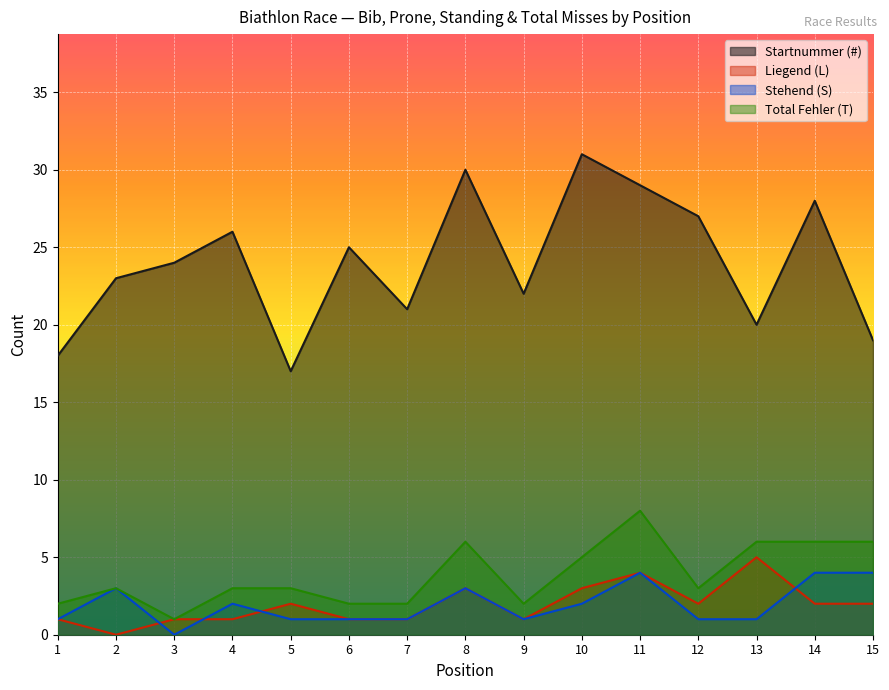

The Stehend (S) series shows 3 at 14. True or false?

False